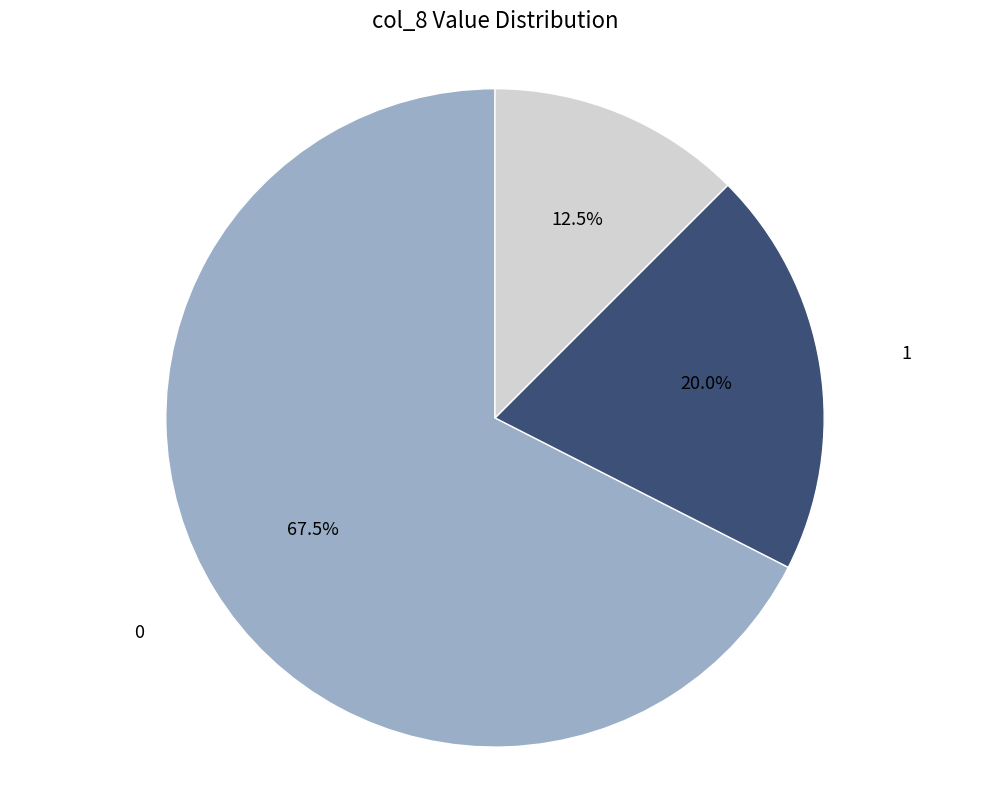

How many segments does this pie chart have?

3